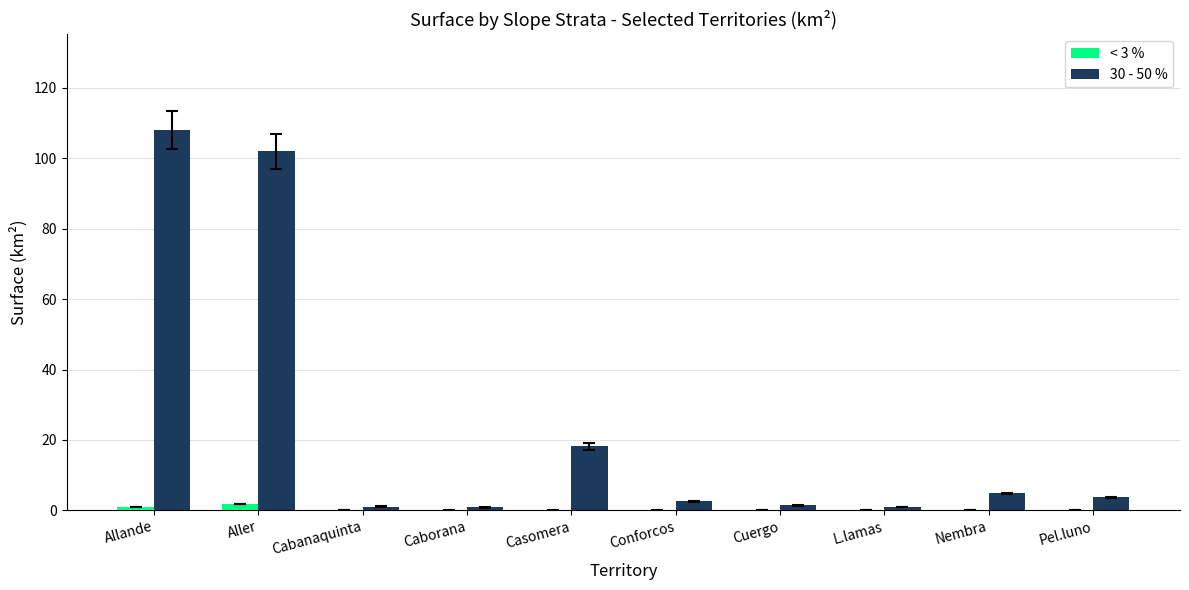

Which series has the largest total across all categories?

30 - 50 %